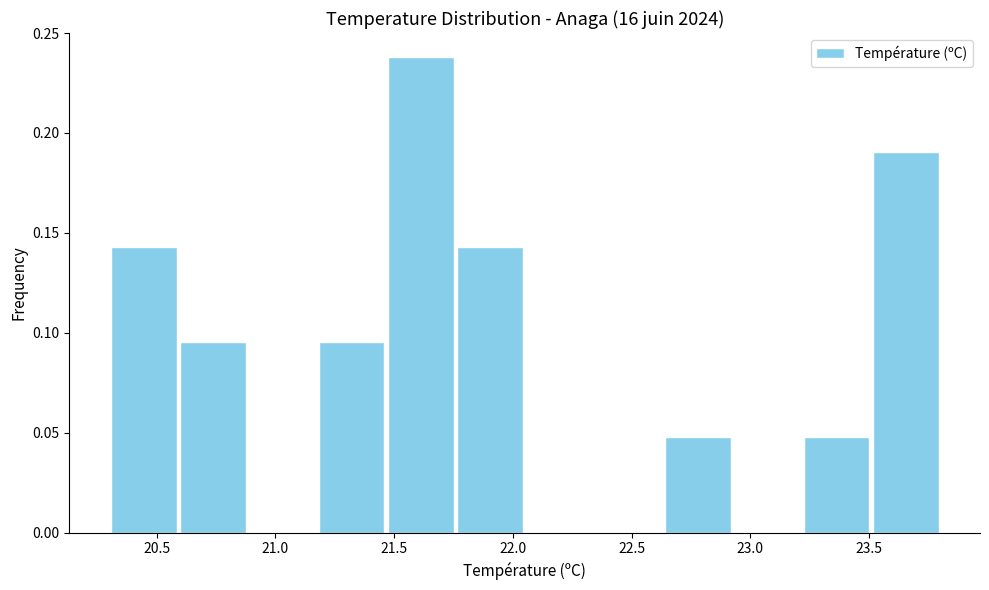

Reading left to right, transcribe this chart: for each bar, give the range it covers on the x-axis and its height. Neither the bar edges nor the heights are printed on the chart, so give them approximately, as read against the axes.

20.30 to 20.60: 0.145
20.60 to 20.90: 0.095
20.90 to 21.20: 0
21.20 to 21.45: 0.095
21.45 to 21.75: 0.240
21.75 to 22.05: 0.145
22.05 to 22.35: 0
22.35 to 22.65: 0
22.65 to 22.95: 0.050
22.95 to 23.20: 0
23.20 to 23.50: 0.050
23.50 to 23.80: 0.190